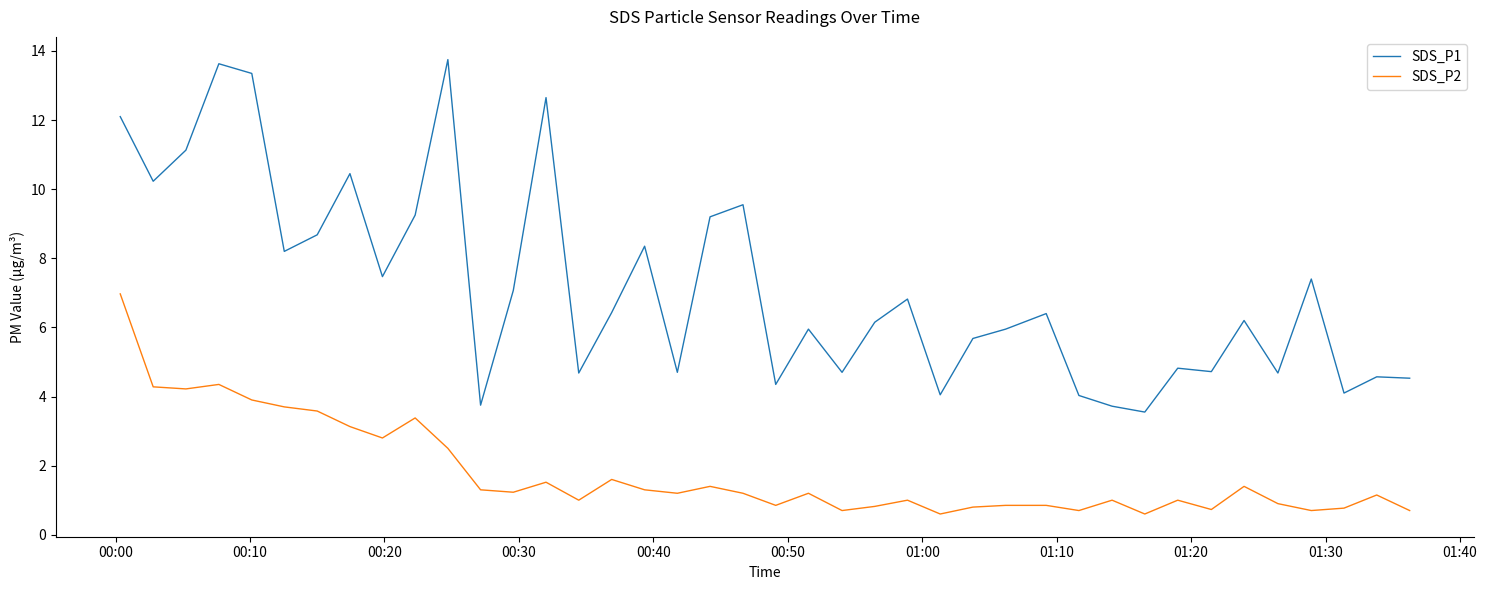

What is the lowest value of the SDS_P2 series?

0.6